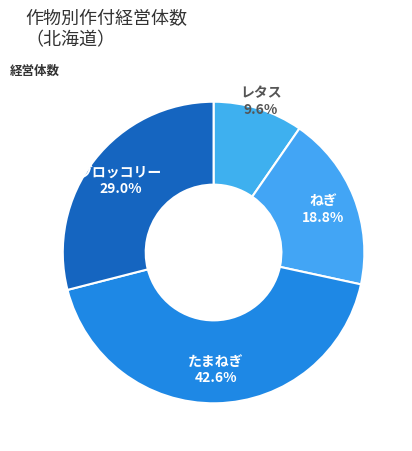

How many segments does this pie chart have?

4